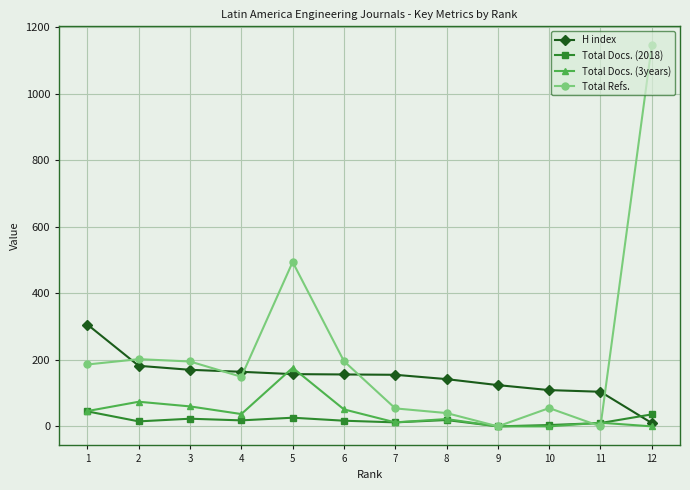

Does the chart display data point markers on the line(s)?

Yes